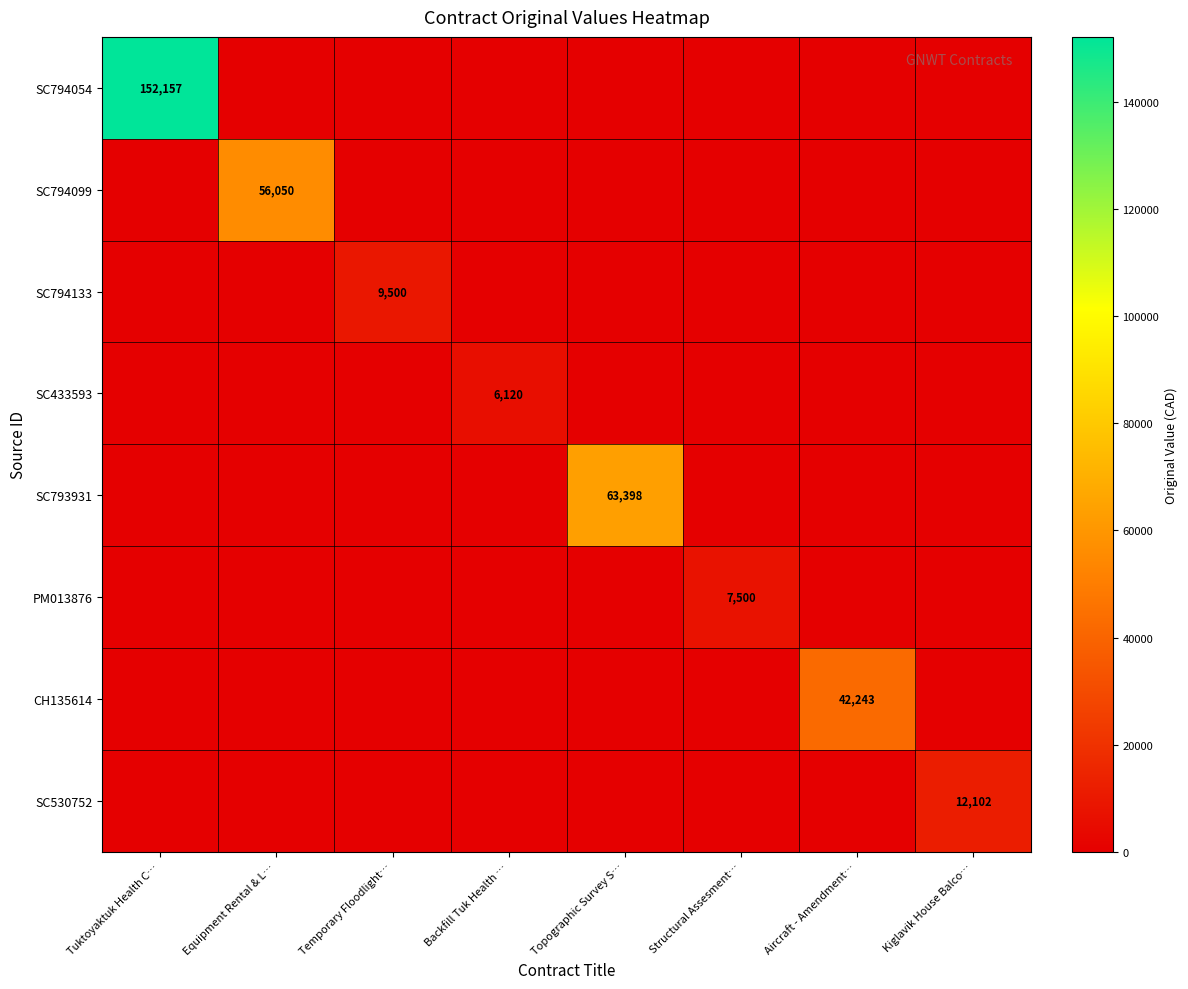

What is the average value of the SC794133 series?

1187.5